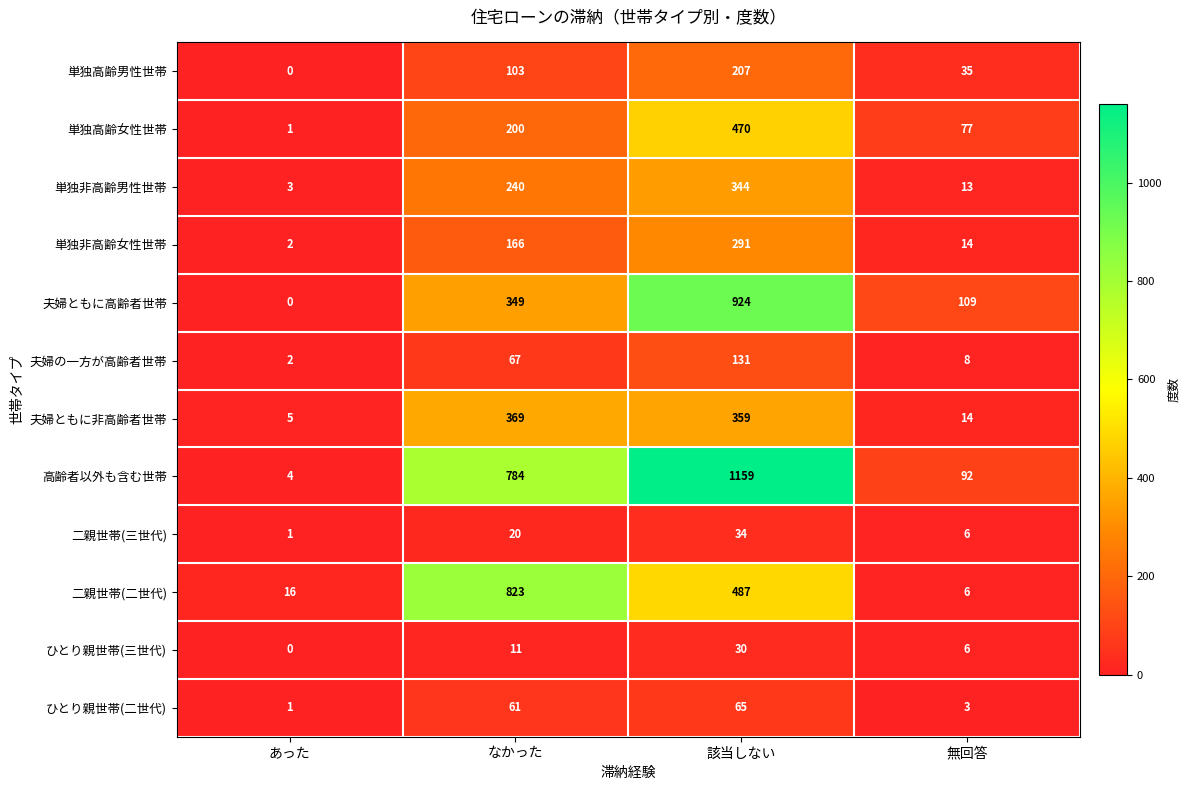

How many data points in 高齢者以外も含む世帯 are less than 784?

2